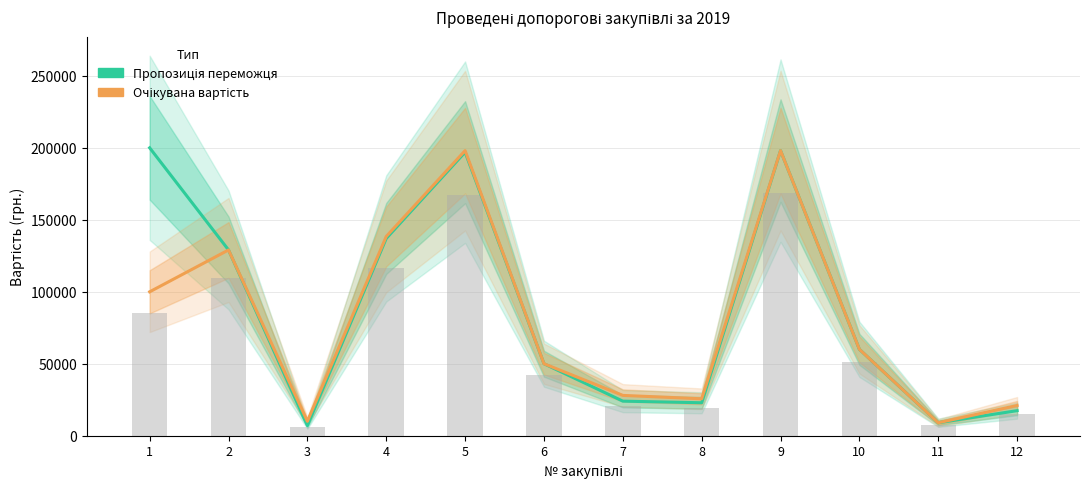

How many groups of bars are there?

12